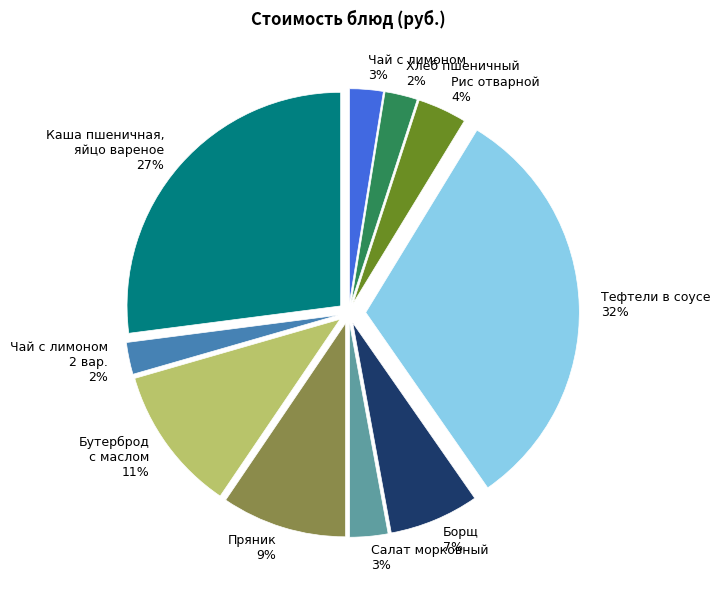

Count the number of slices in the pie.

10